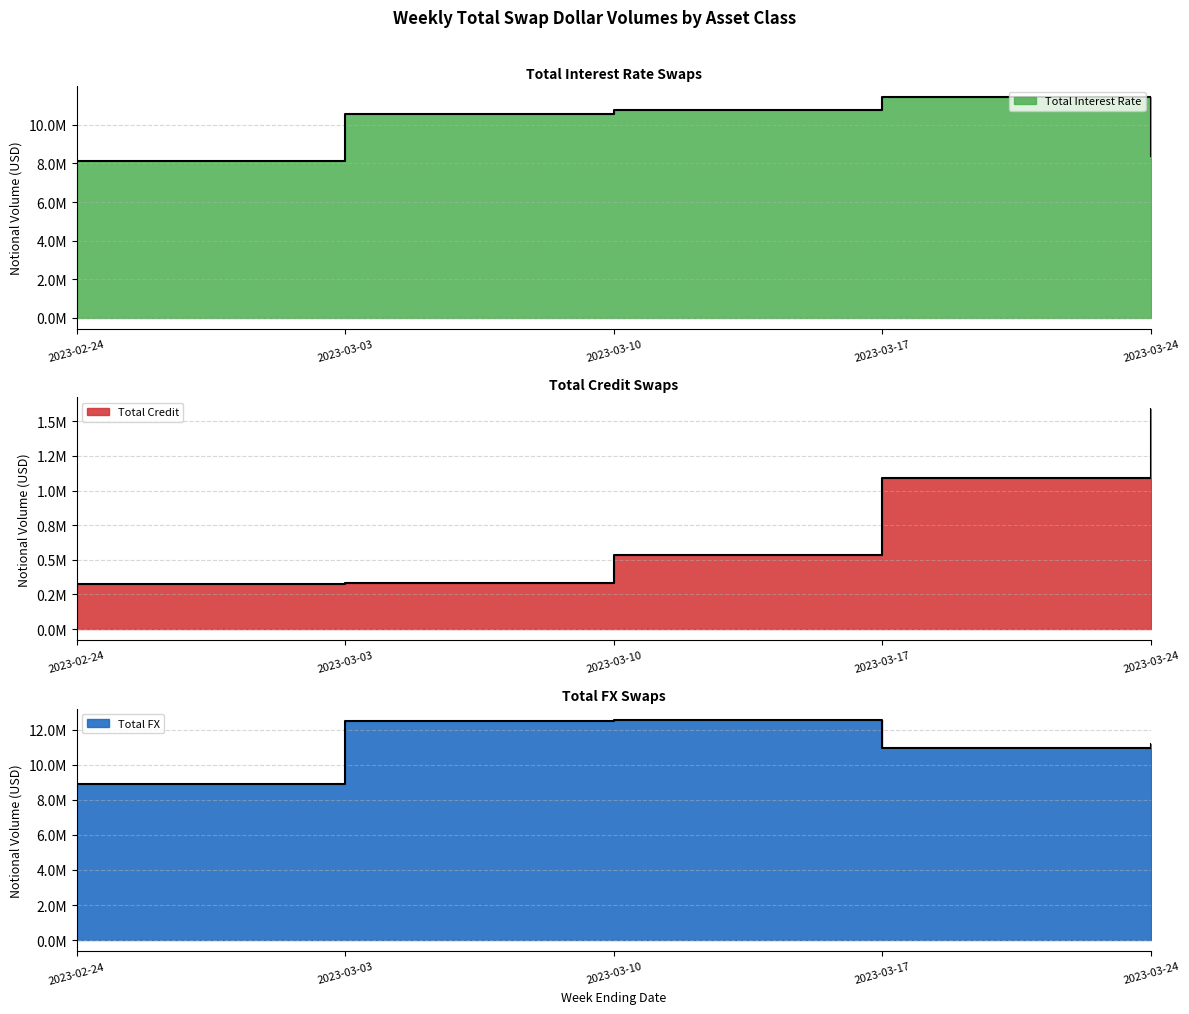

Count the number of categories in the chart.

5